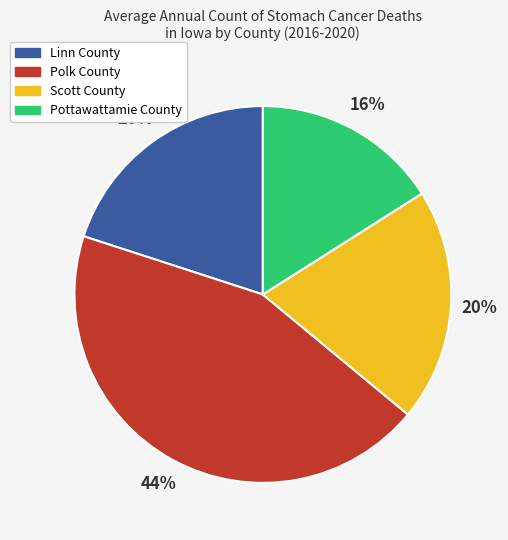

Is the sum of Polk County and Pottawattamie County greater than half?

Yes